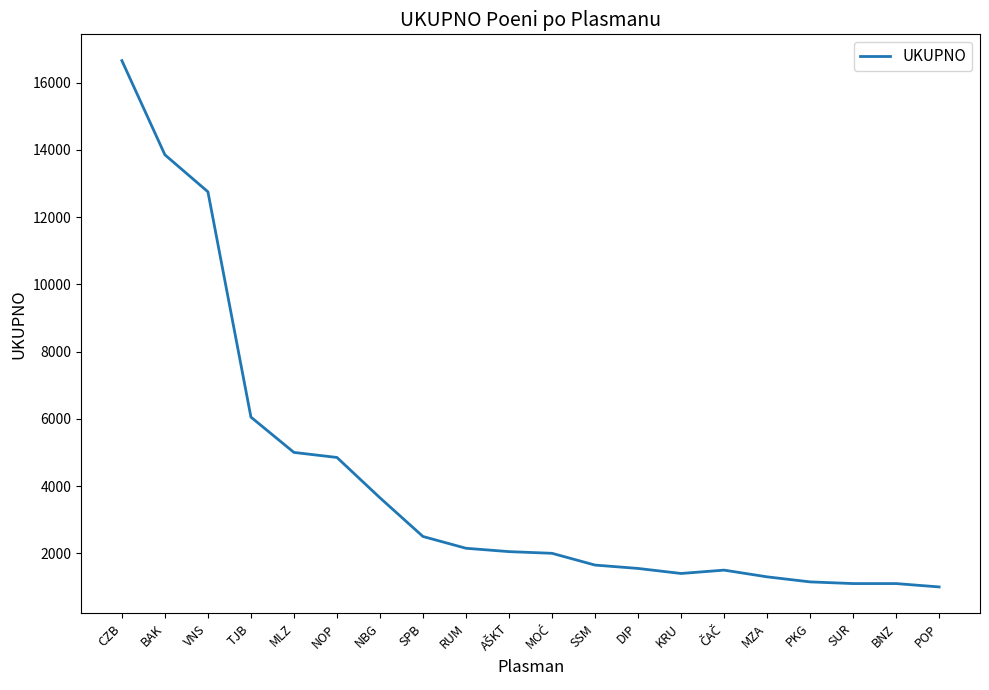

The value at BAK is 13850. True or false?

True